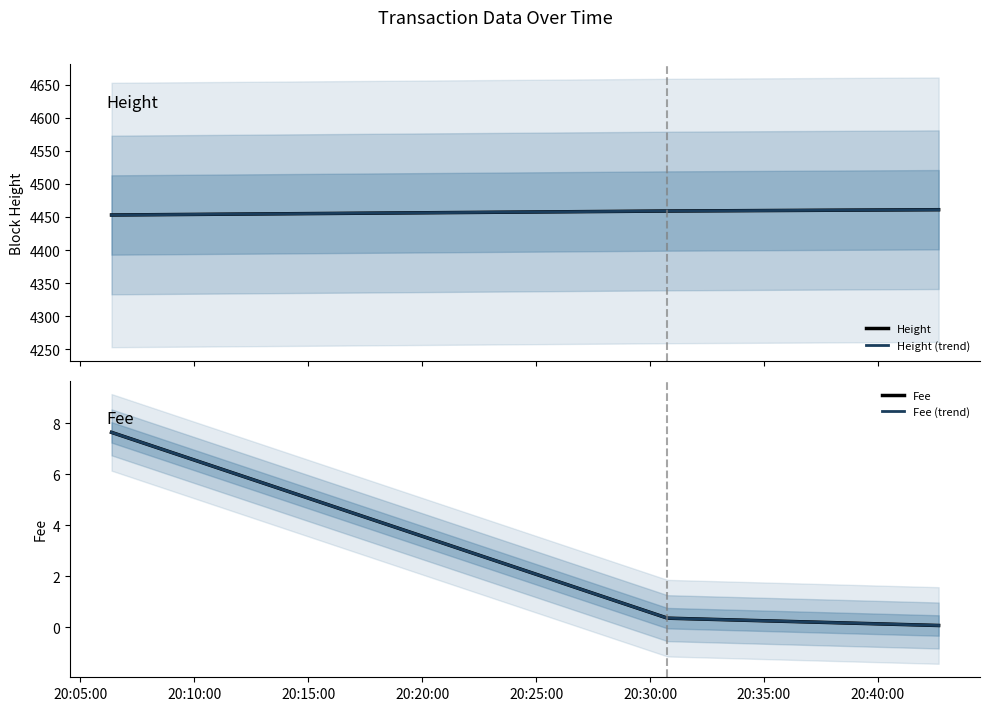

Reading right to left, transcribe all the data shown in this chart.

Height: 4461.0	4459.0	4453.0
Height (trend): 4461.0	4459.0	4453.0
Fee: 0.1	0.4	7.6
Fee (trend): 0.1	0.4	7.6